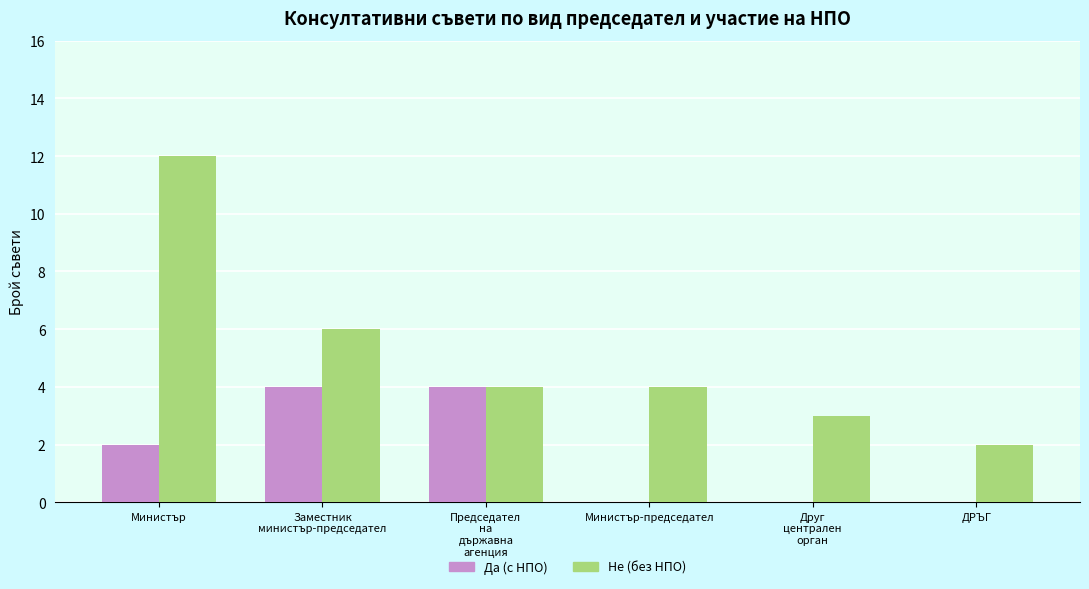

What is the maximum value shown in the chart?

12